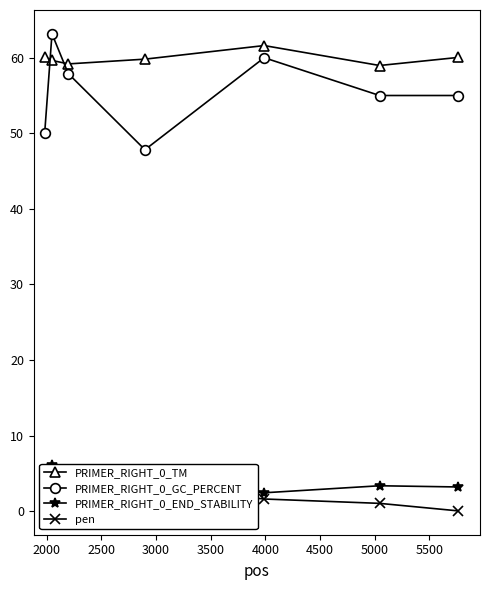

Reading right to left, what are all the values shown in this chart?

PRIMER_RIGHT_0_TM: 60.0	59.0	61.6	59.8	59.2	59.6	60.1
PRIMER_RIGHT_0_GC_PERCENT: 55.0	55.0	60.0	47.8	57.9	63.2	50.0
PRIMER_RIGHT_0_END_STABILITY: 3.2	3.4	2.4	4.3	5.2	6.1	2.6
pen: 0.0	1.0	1.6	3.2	1.8	1.4	0.1